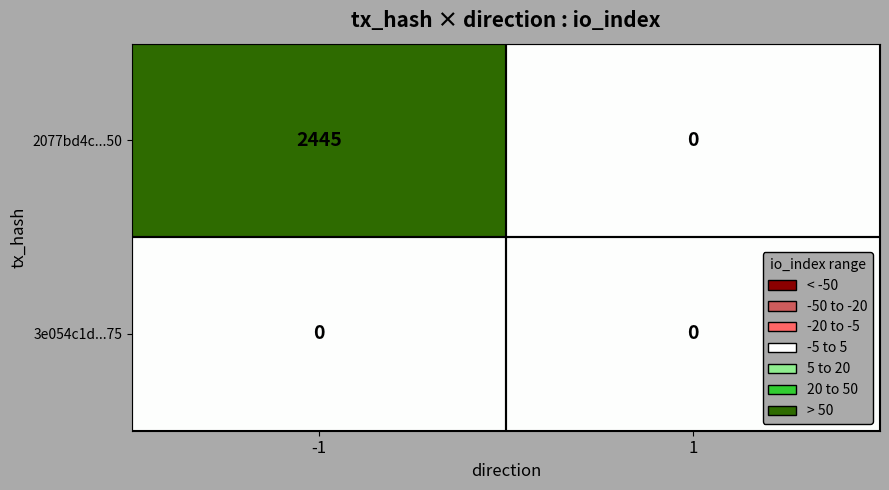

What is the sum of the 2077bd4c...50 values at -1 and 1?

2445